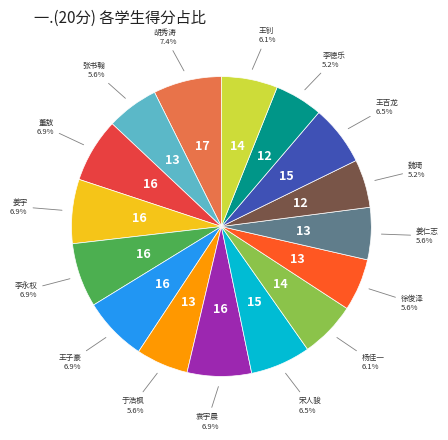

Is there any slice that represents more than half of the pie?

No